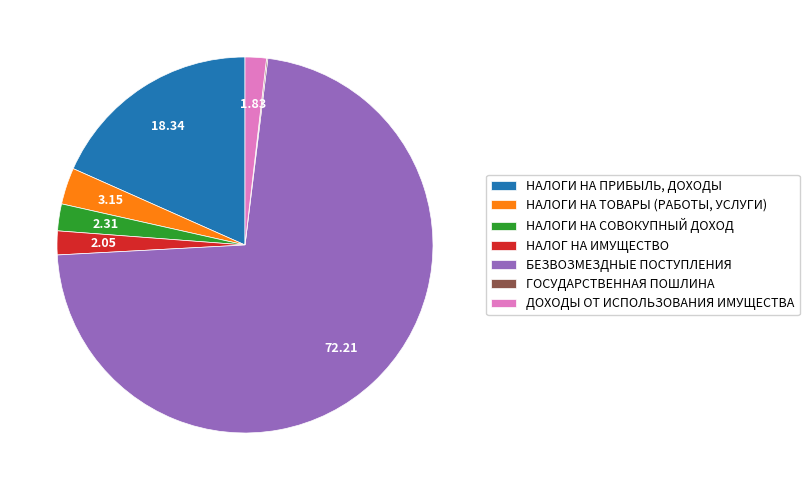

What is the ratio of the value at НАЛОГИ НА СОВОКУПНЫЙ ДОХОД to the value at НАЛОГИ НА ТОВАРЫ (РАБОТЫ, УСЛУГИ)?

0.7